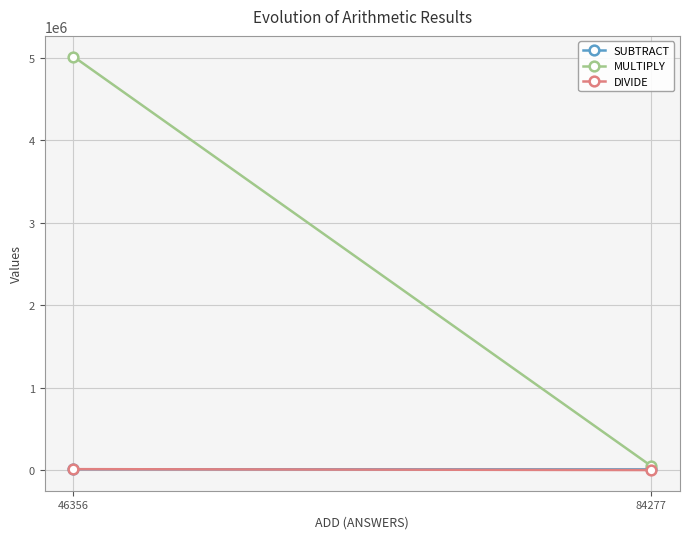

The value of DIVIDE at 84277 is 89.0. True or false?

False